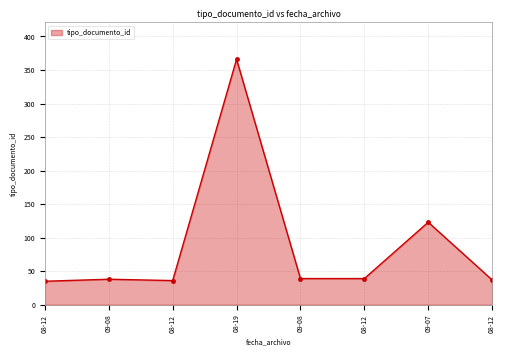

What is the label of the 5th point from the right?

08-19